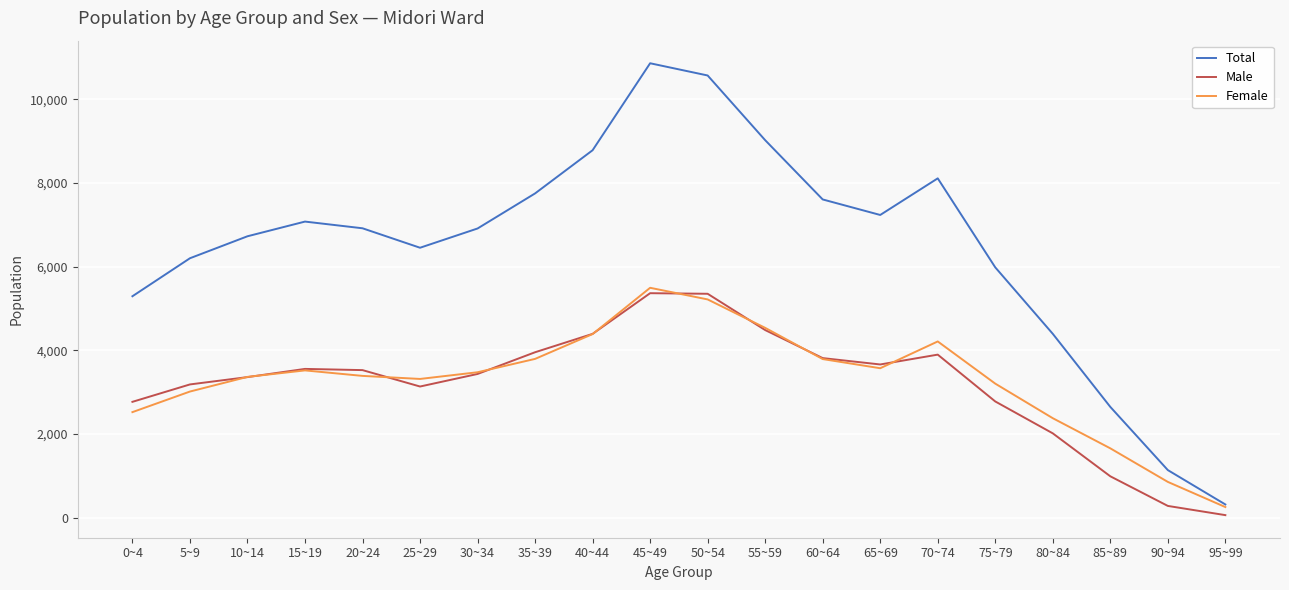

Which series changed the most between 40~44 and 90~94?

Total